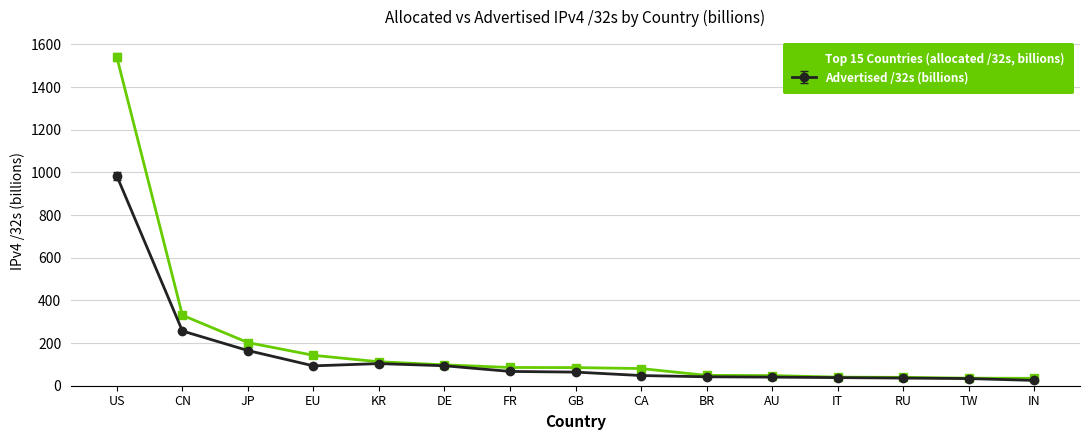

What is the value of the Advertised /32s (billions) point at the 12th from the left?

38.0